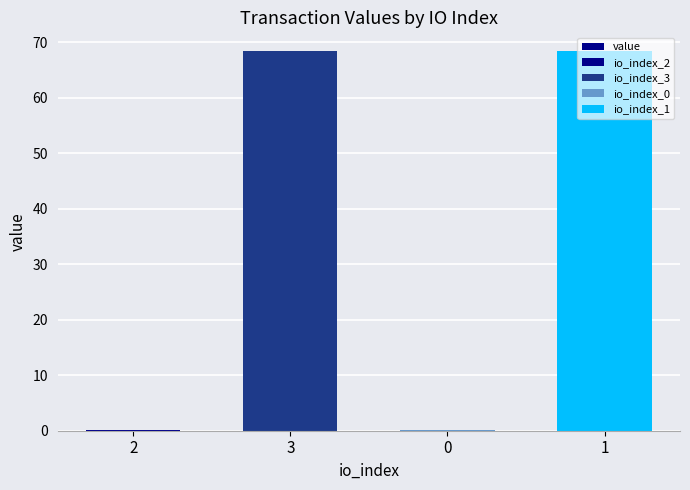

List the labels in order of value, largest first.

3, 1, 2, 0